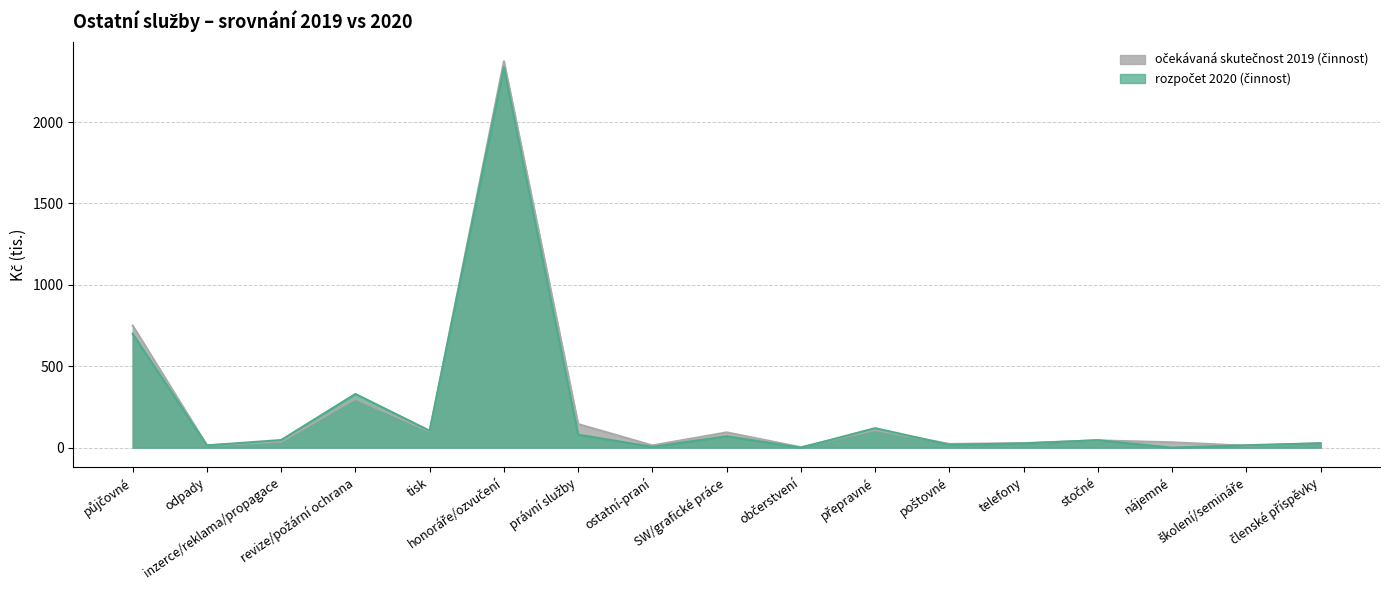

Between odpady and stočné, which series saw the biggest shift?

rozpočet 2020 (činnost)